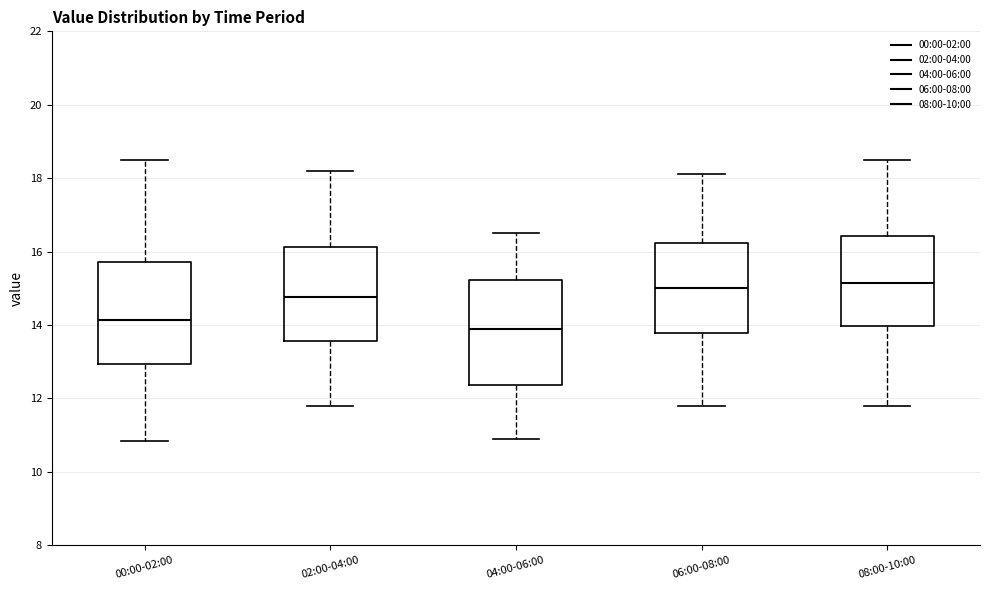

Where is the upper edge of the box for 08:00-10:00 on the y-axis? The values are not printed on the chart, so give them approximately, as read against the axis.

16.4